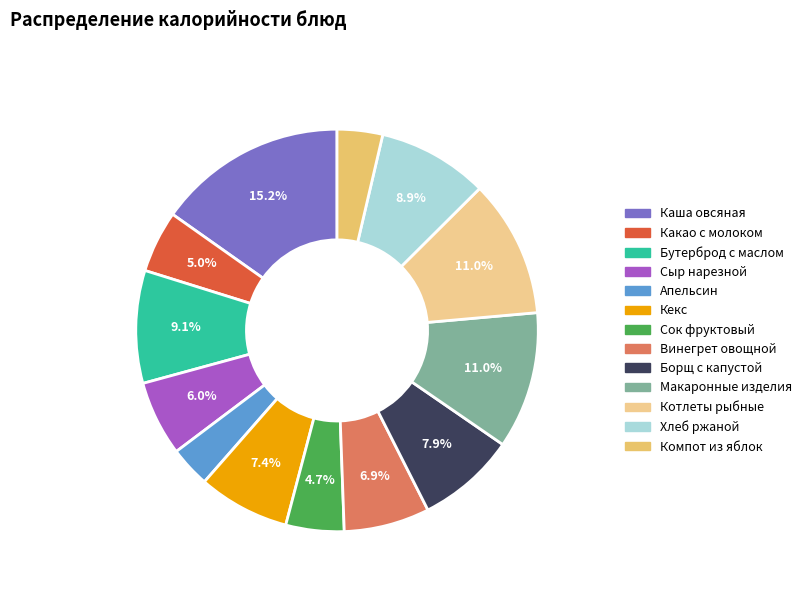

Count the number of slices in the pie.

13